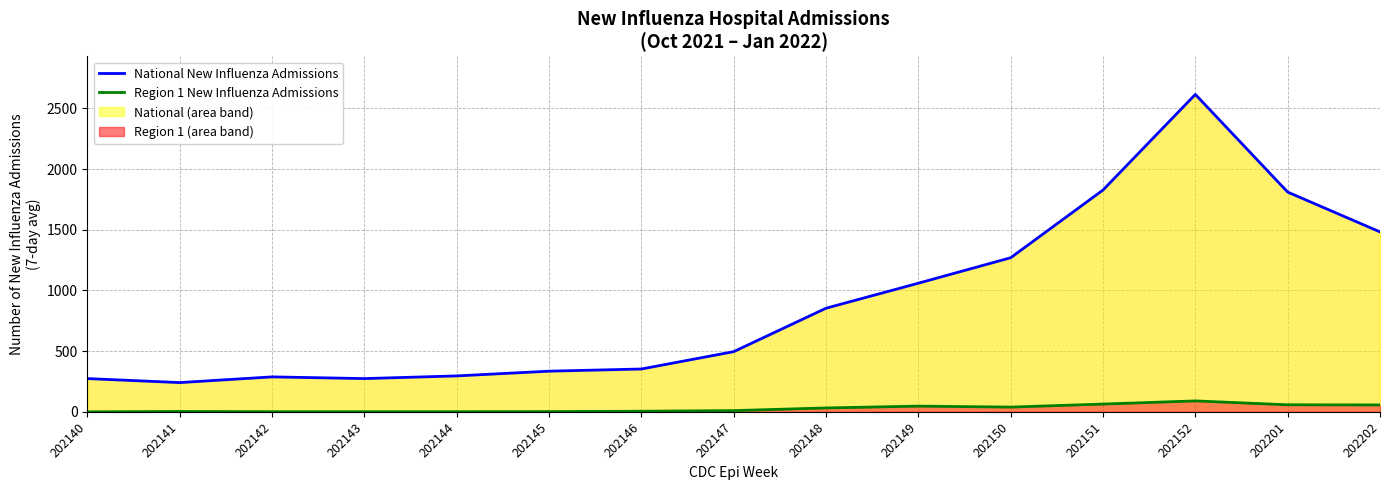

Which series changed the most between 202151 and 202202?

National New Influenza Admissions